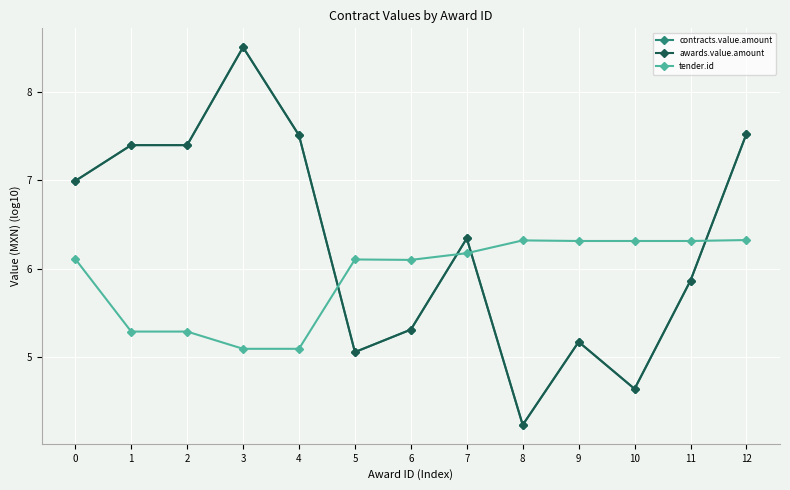

What is the difference between the contracts.value.amount values at 10 and 6?

0.7